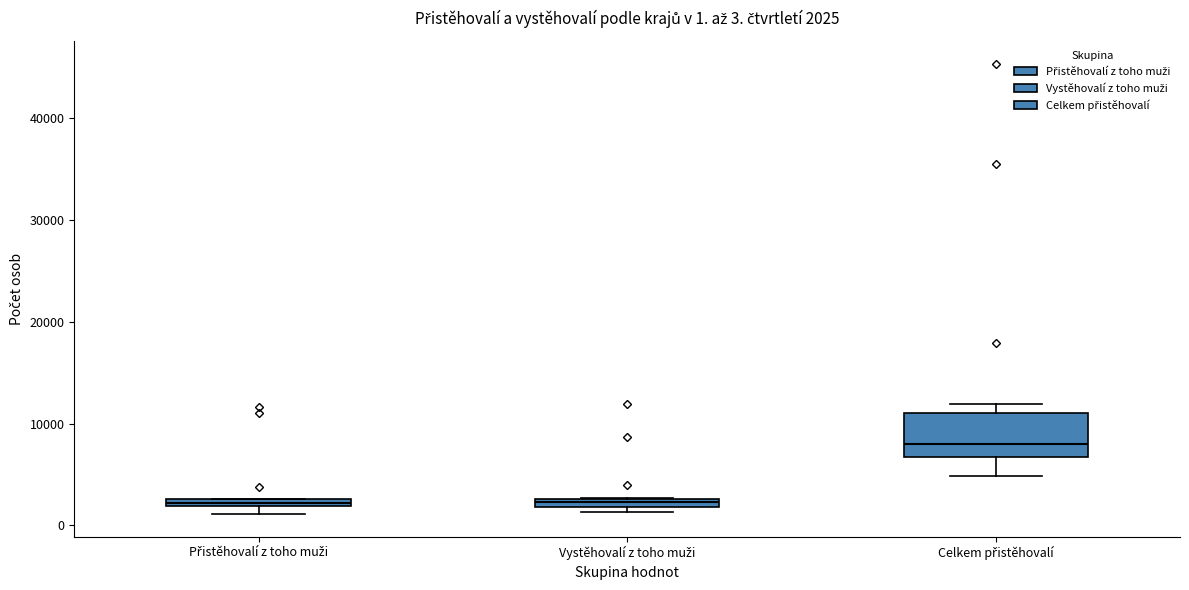

Comparing the boxes themselves (not the whiskers), which one is the tallest?

Celkem přistěhovalí